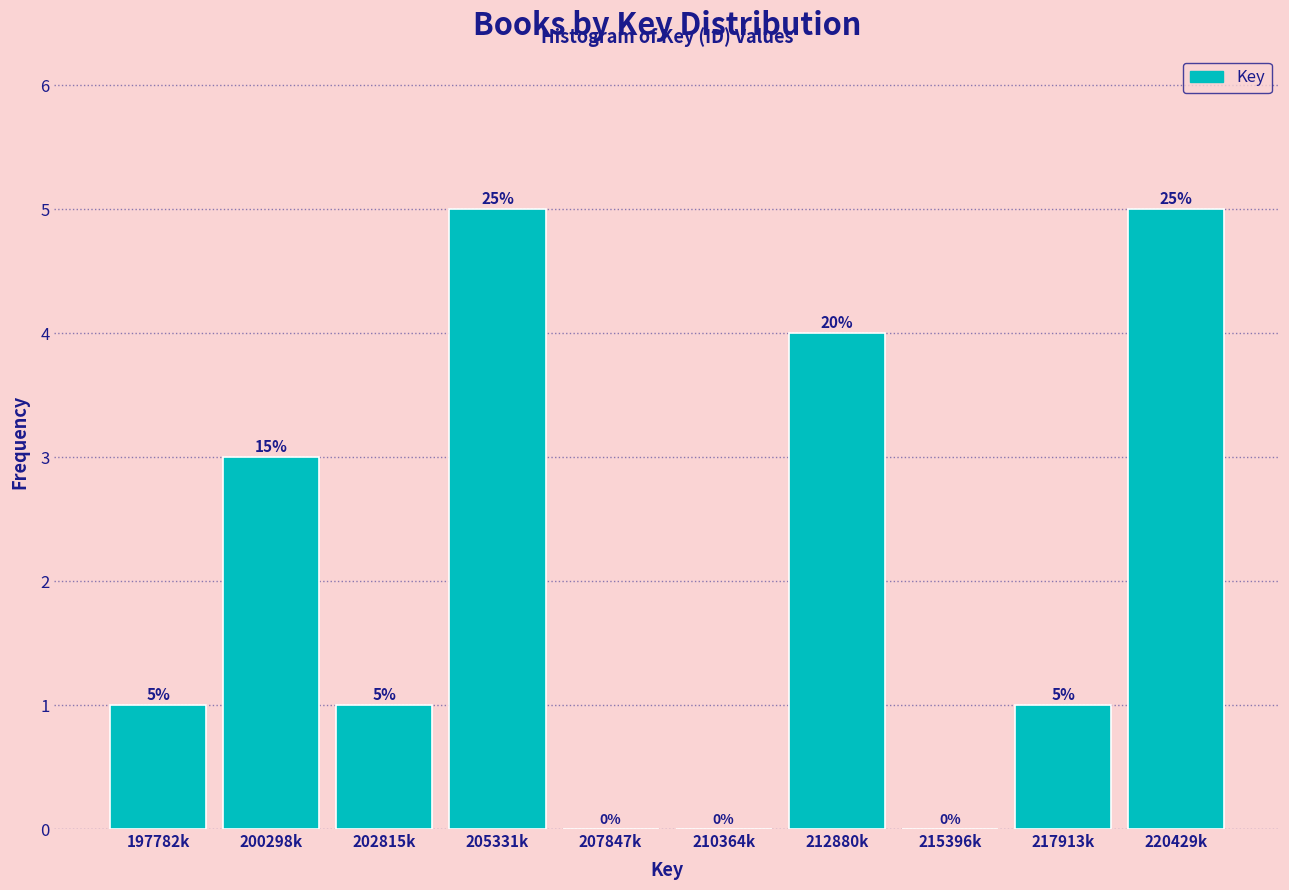

Reading left to right, what are all the values shown in this chart?

197782k=1	200298k=3	202815k=1	205331k=5	207847k=0	210364k=0	212880k=4	215396k=0	217913k=1	220429k=5